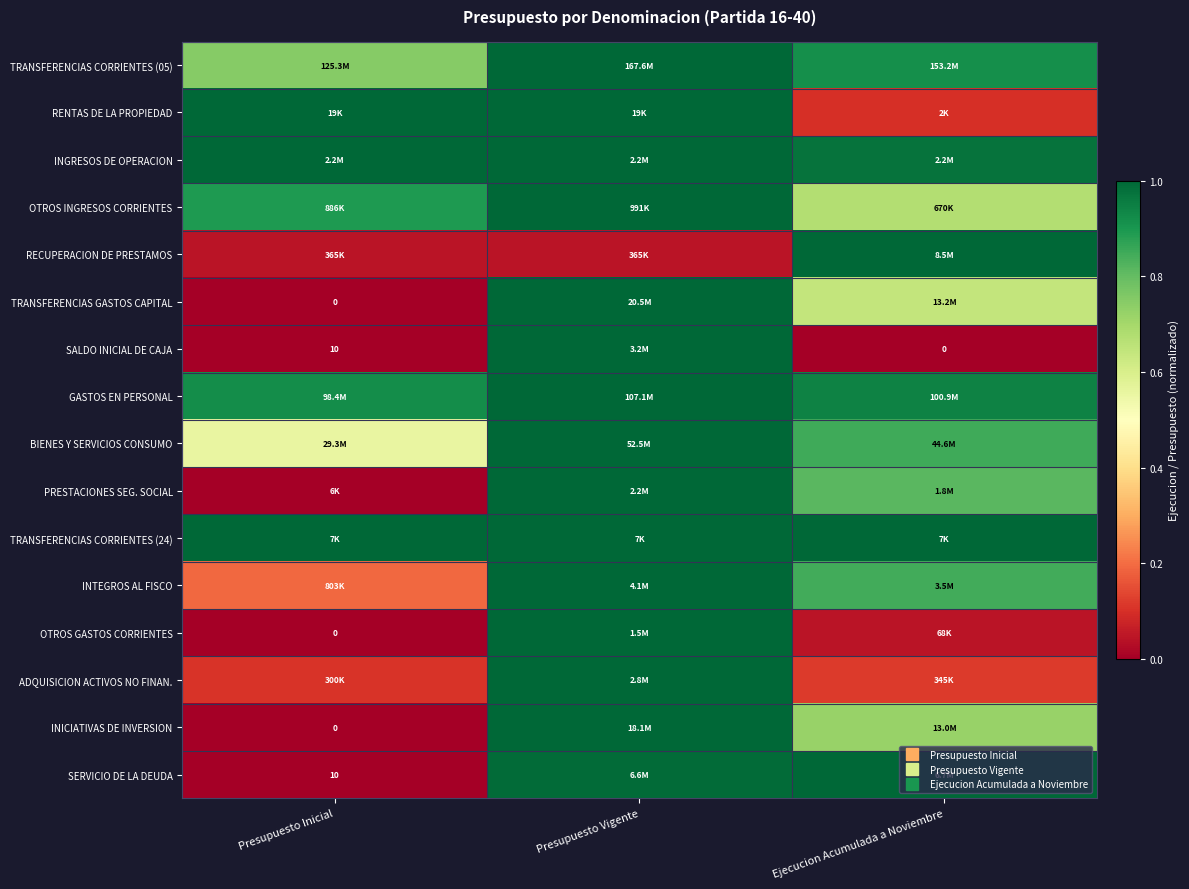

The value of TRANSFERENCIAS CORRIENTES (05) at Ejecucion Acumulada a Noviembre is 1.6. True or false?

False